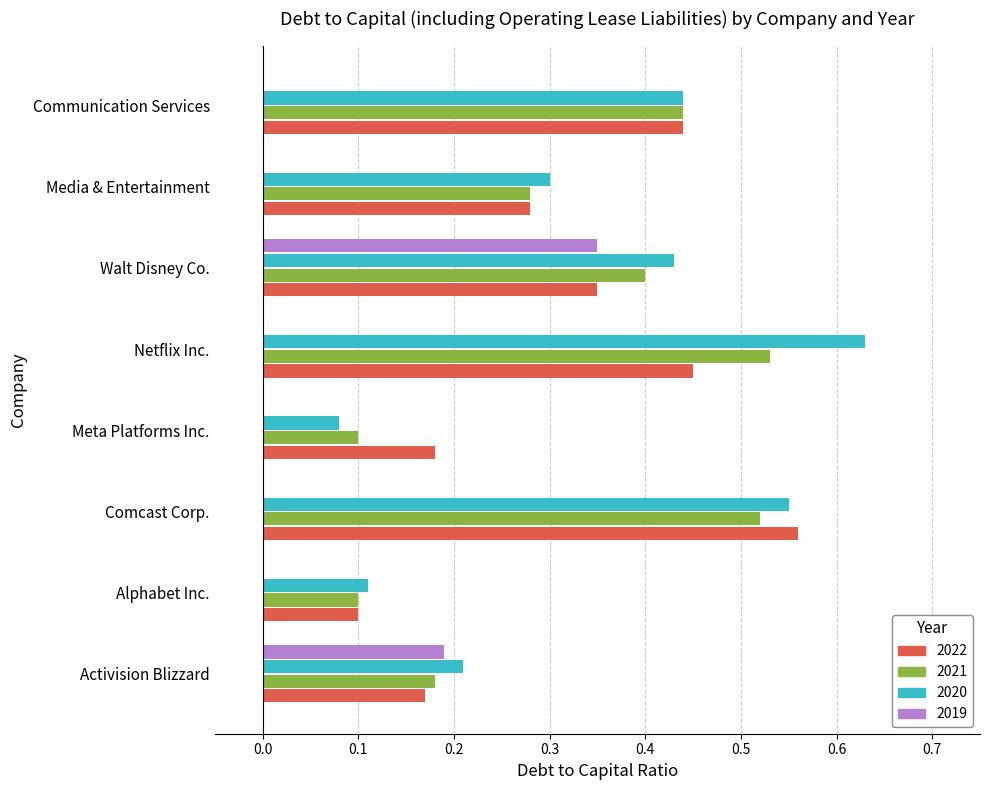

Is the value of 2020 at Communication Services greater than the value of 2019 at Communication Services?

Yes